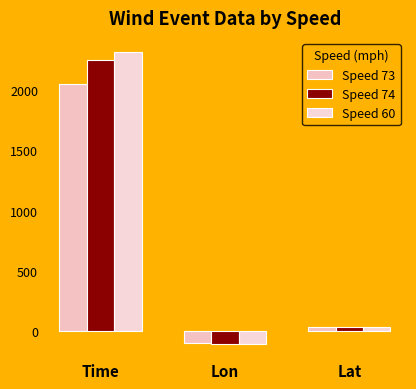

What are all the series names shown in the legend?

Speed 73, Speed 74, Speed 60